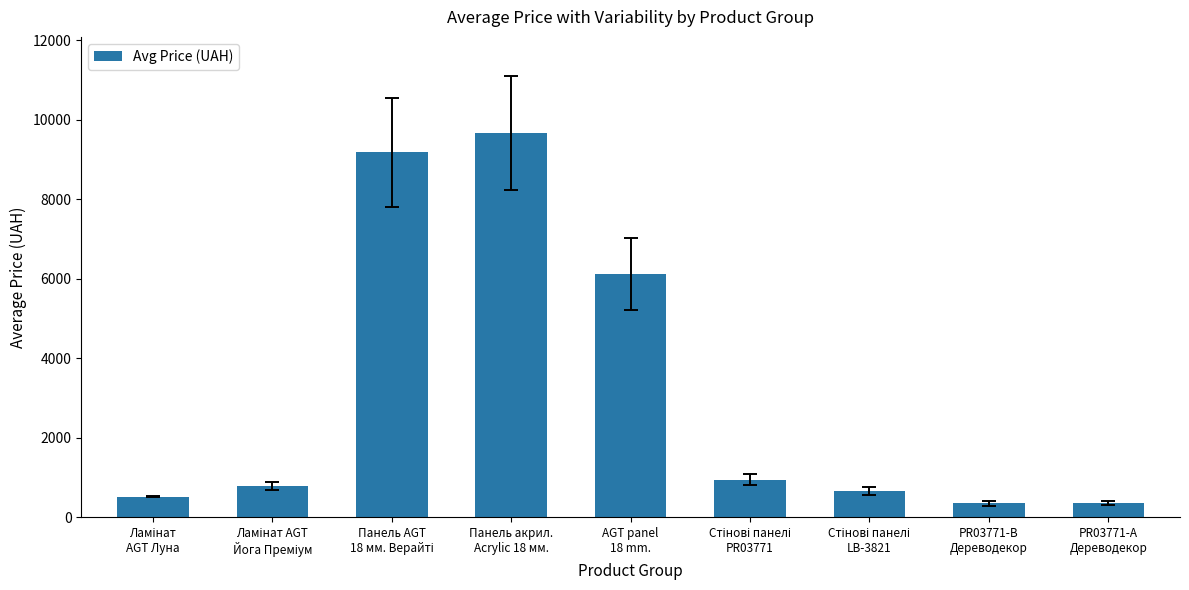

What is the label of the 5th bar from the right?

AGT panel
18 mm.